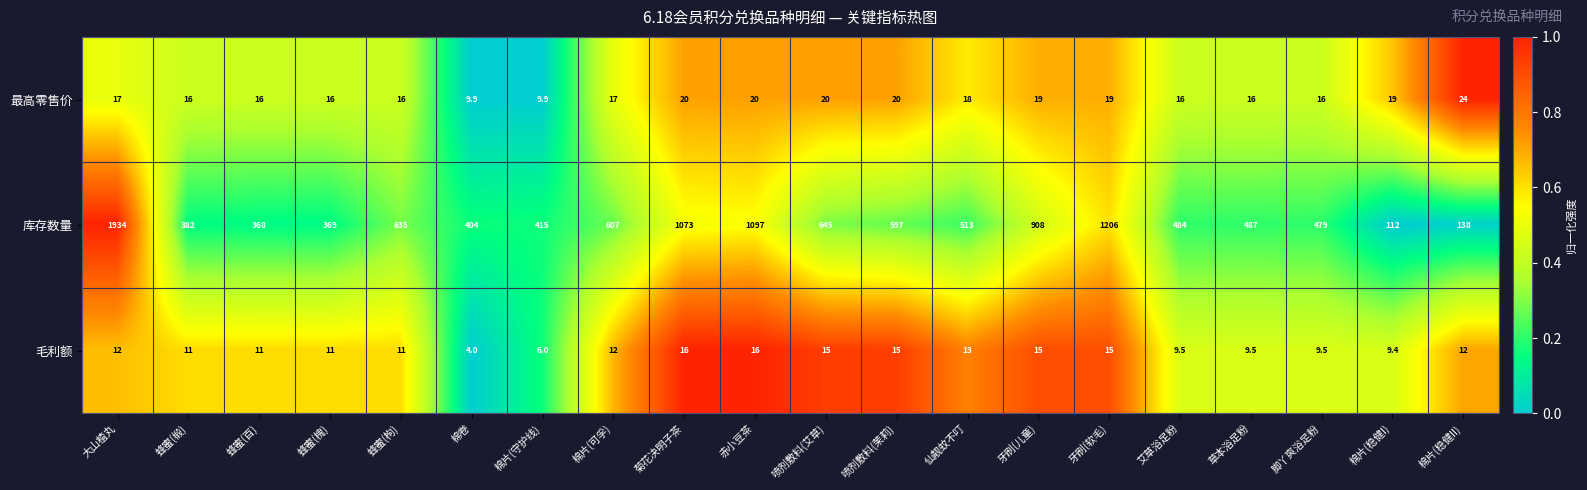

How many series are shown in this chart?

3